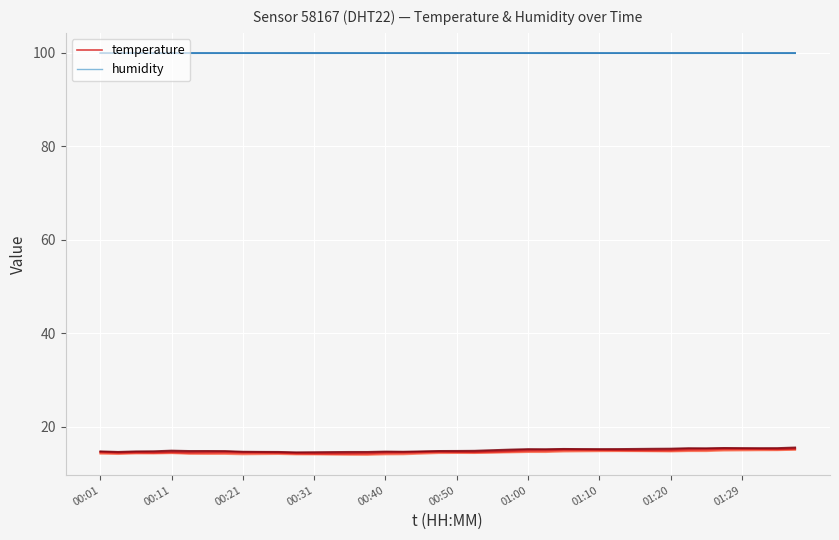

What is the total value across all series at 00:01?

114.5